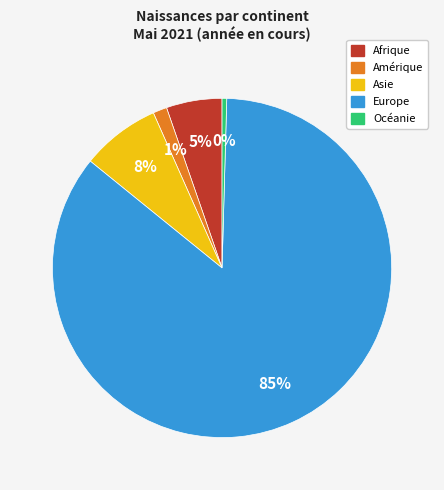

Between Afrique and Amérique, which is larger?

Afrique